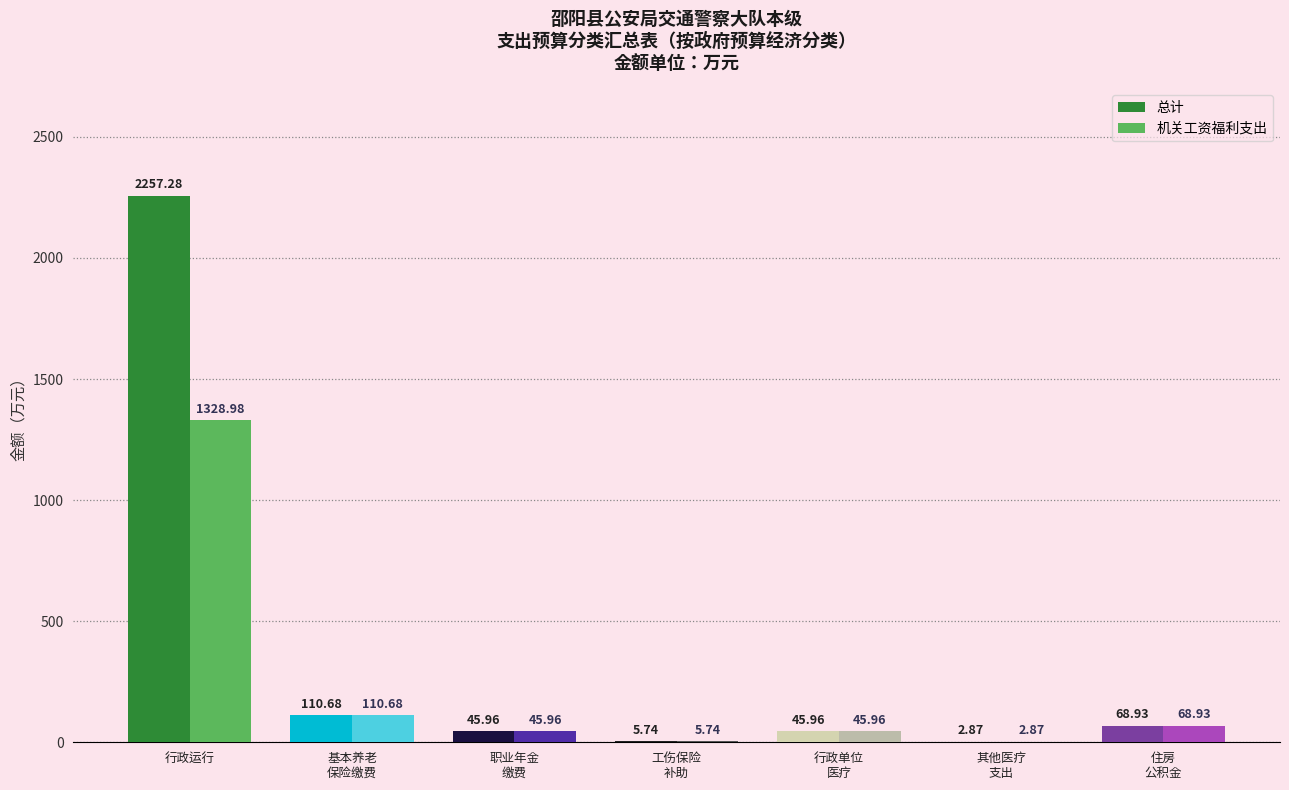

Where does the 机关工资福利支出 series first go above 45?

行政运行